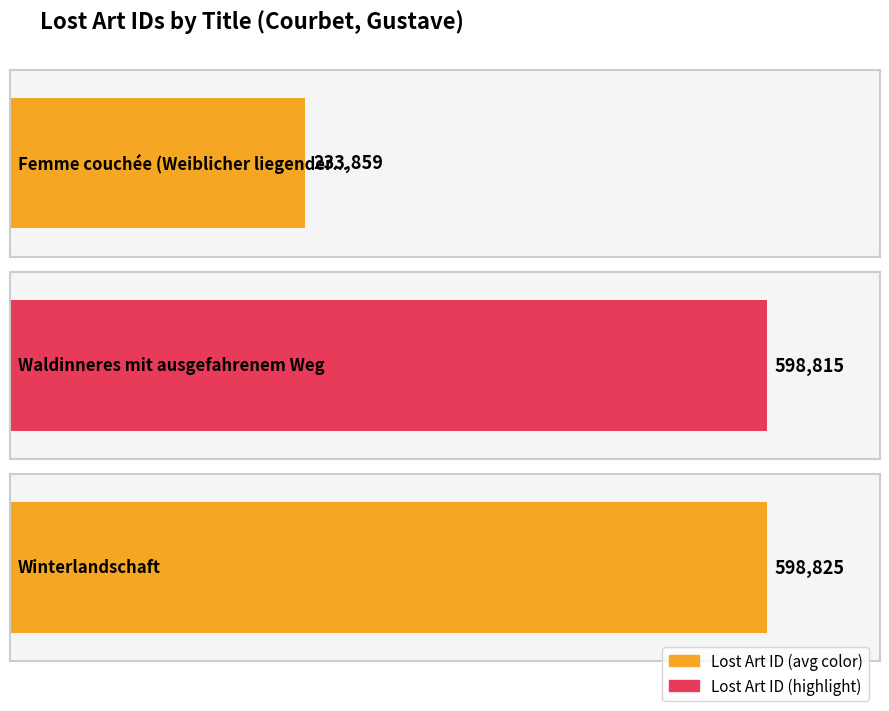

What is the difference between the maximum and minimum values?

364966